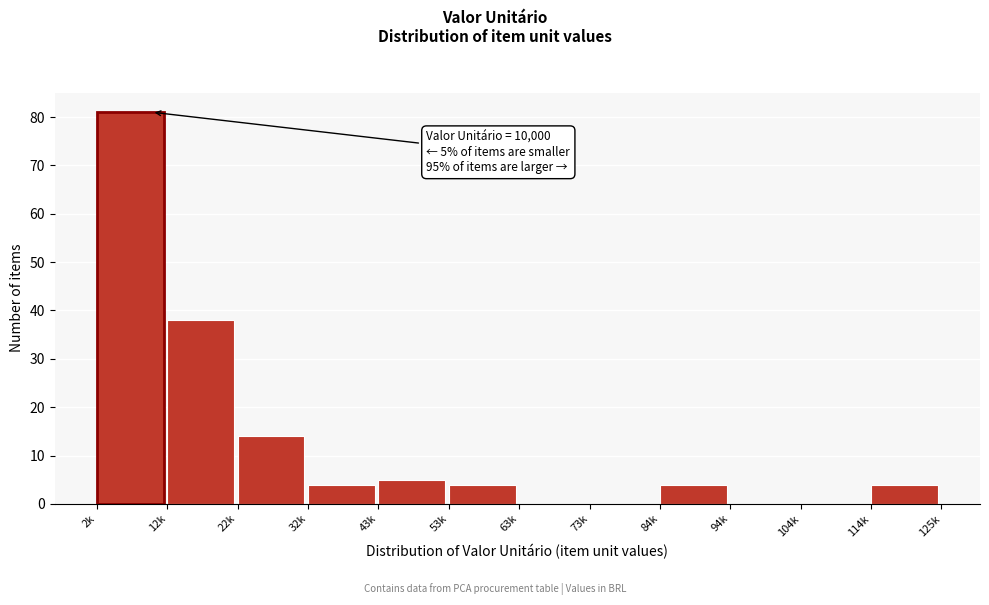

Reading right to left, list all the values displayed in this chart.

114k=4	104k=0	94k=0	84k=4	73k=0	63k=0	53k=4	43k=5	32k=4	22k=14	12k=38	2k=81